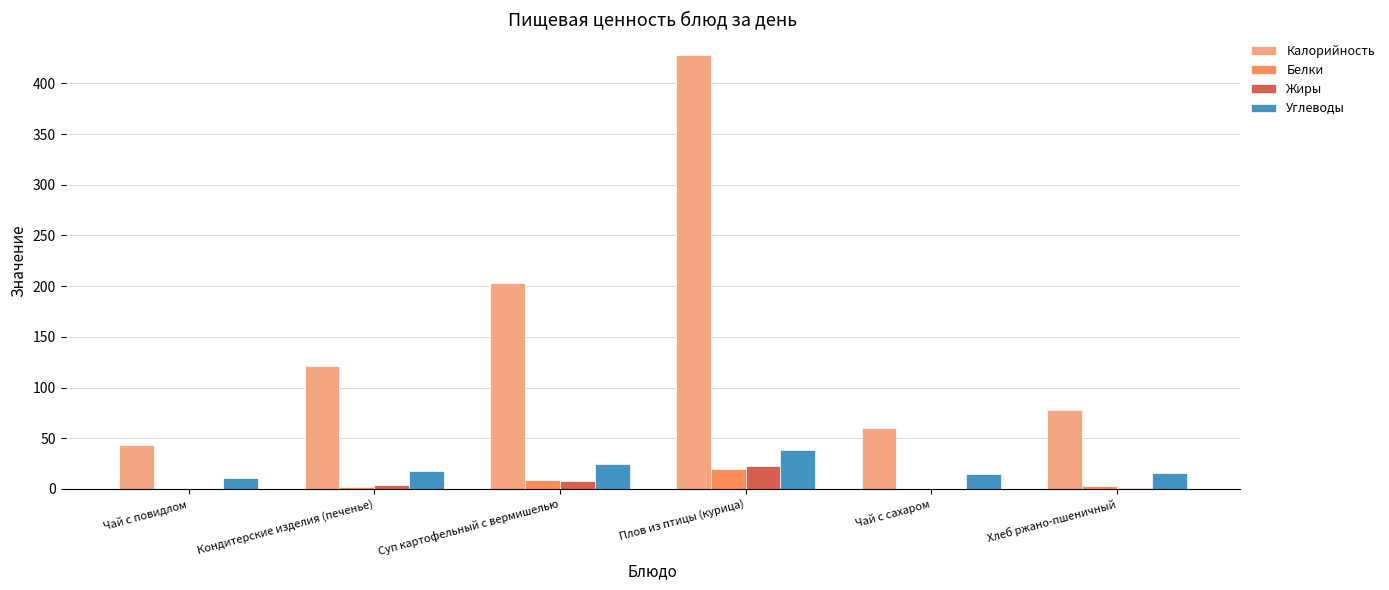

Which series has the largest range (max minus min)?

Калорийность